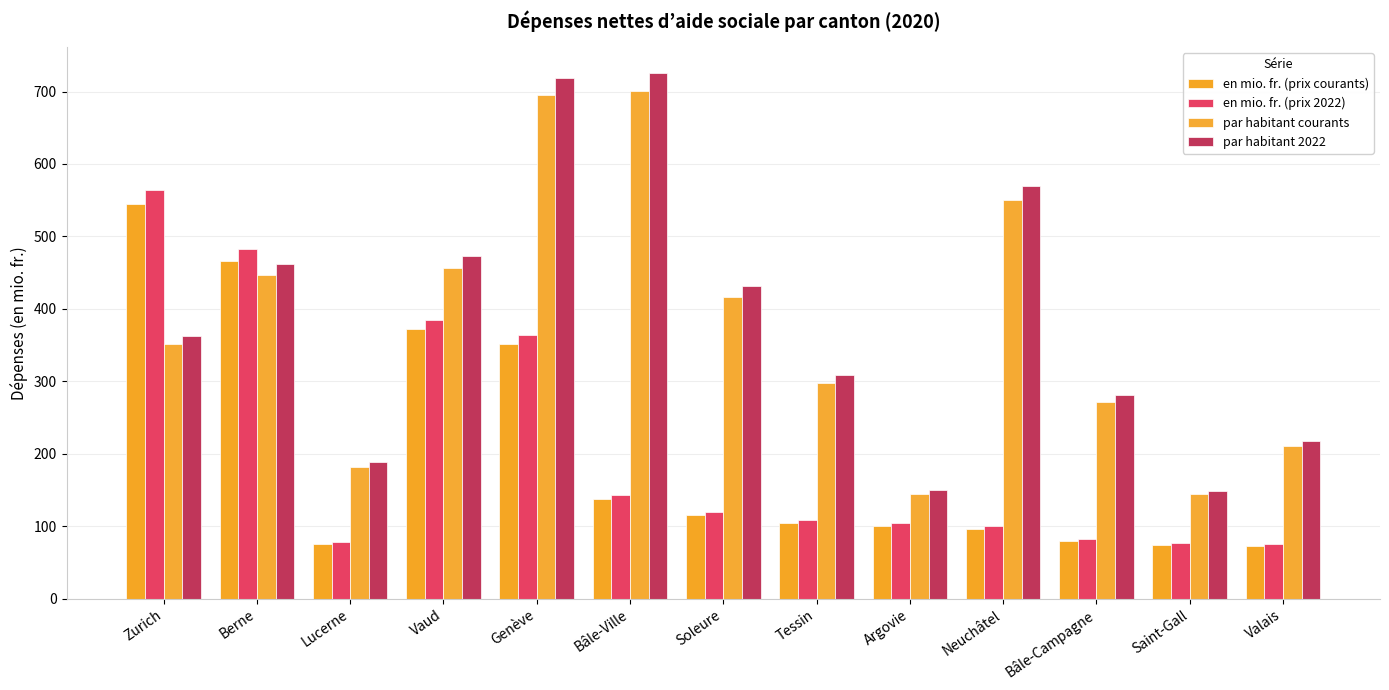

Which category has the highest value in the par habitant 2022 series?

Bâle-Ville